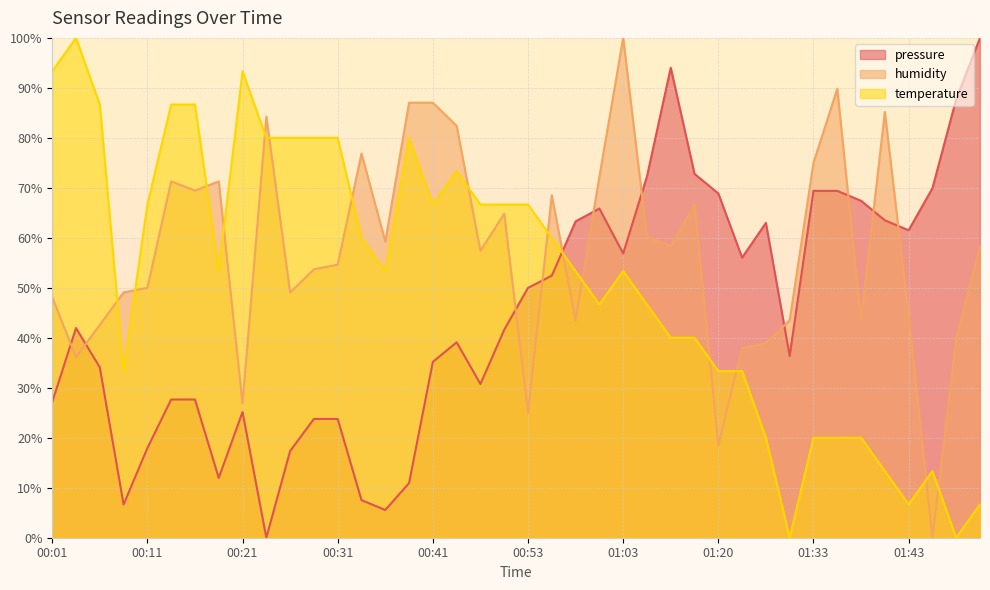

List the series in order of their peak value, highest first.

pressure, humidity, temperature